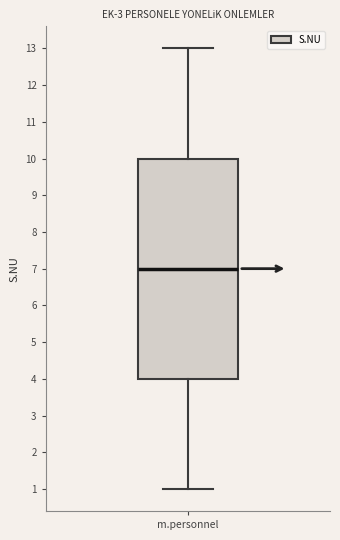

Where is the lower edge of the box for m.personnel on the y-axis? The values are not printed on the chart, so give them approximately, as read against the axis.

4